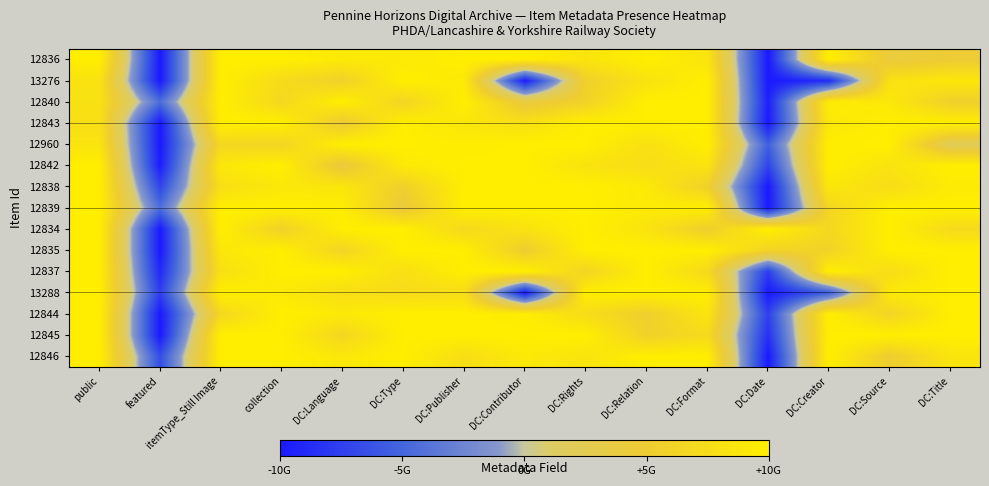

What is the smallest value displayed?

-10.0